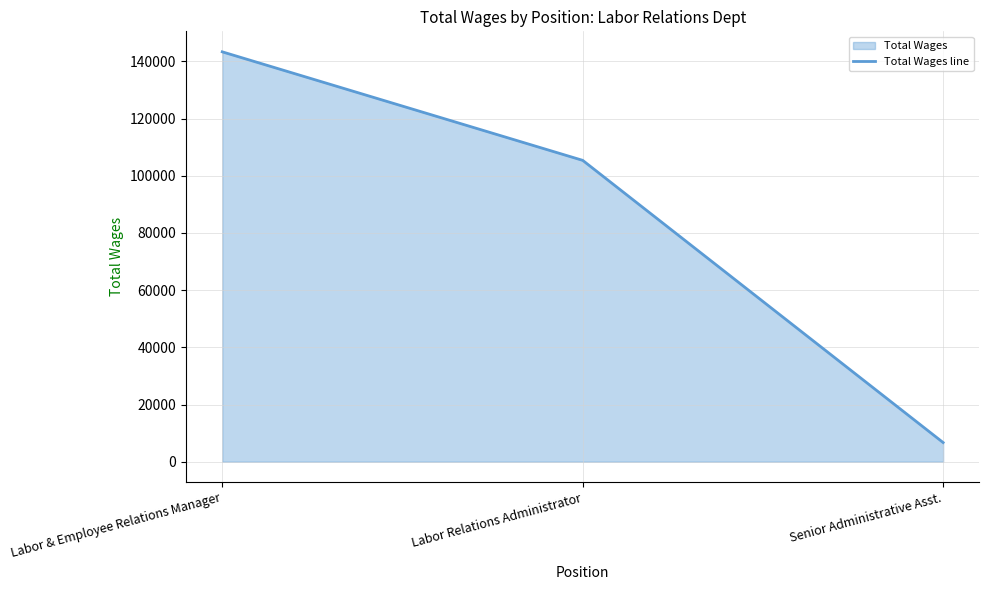

What is the sum of all values?

255414